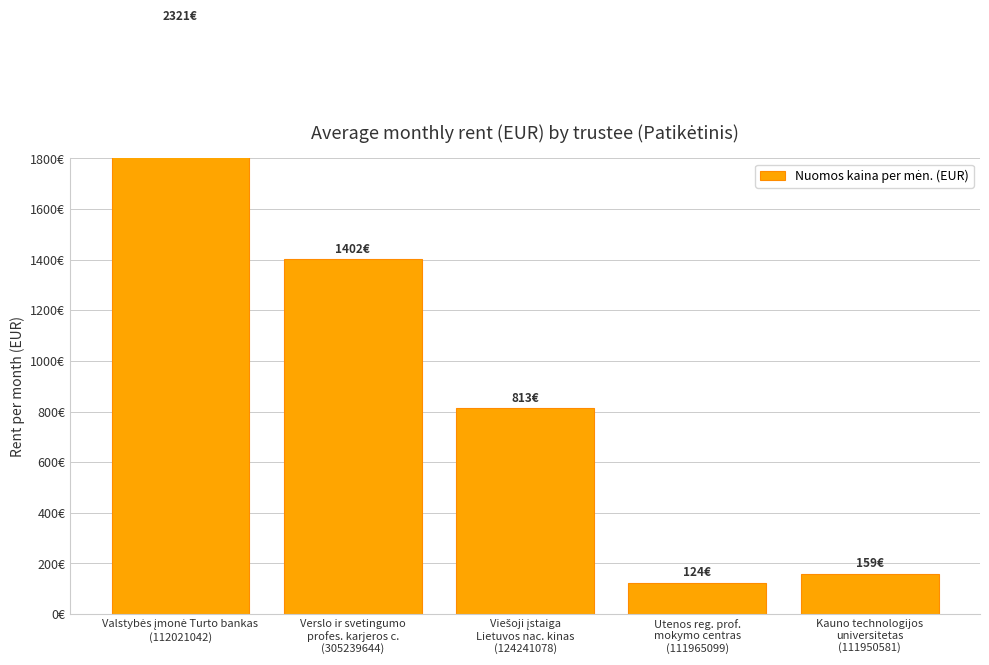

What value does the data have at Valstybės įmonė Turto bankas
(112021042)?

2320.9